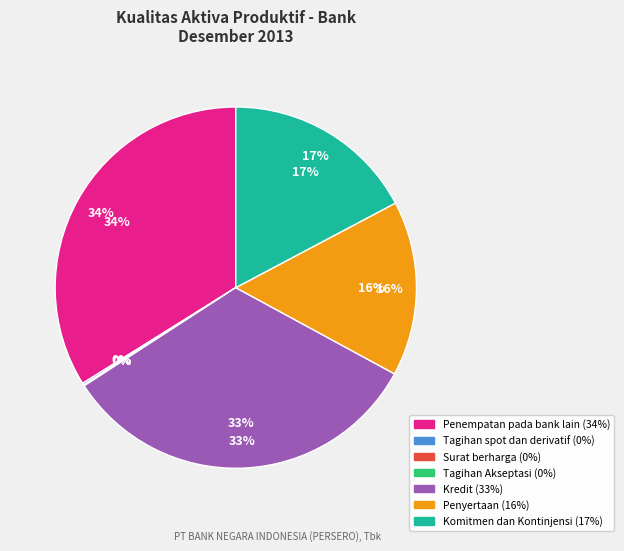

What is the ratio of the value at Penyertaan to the value at Kredit?

0.5